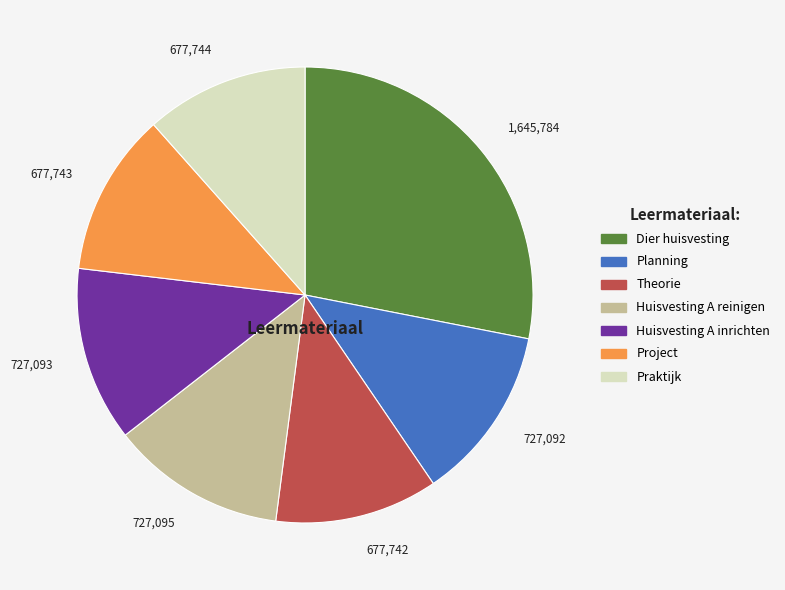

Combined, do Project and Huisvesting A inrichten account for over 50%?

No